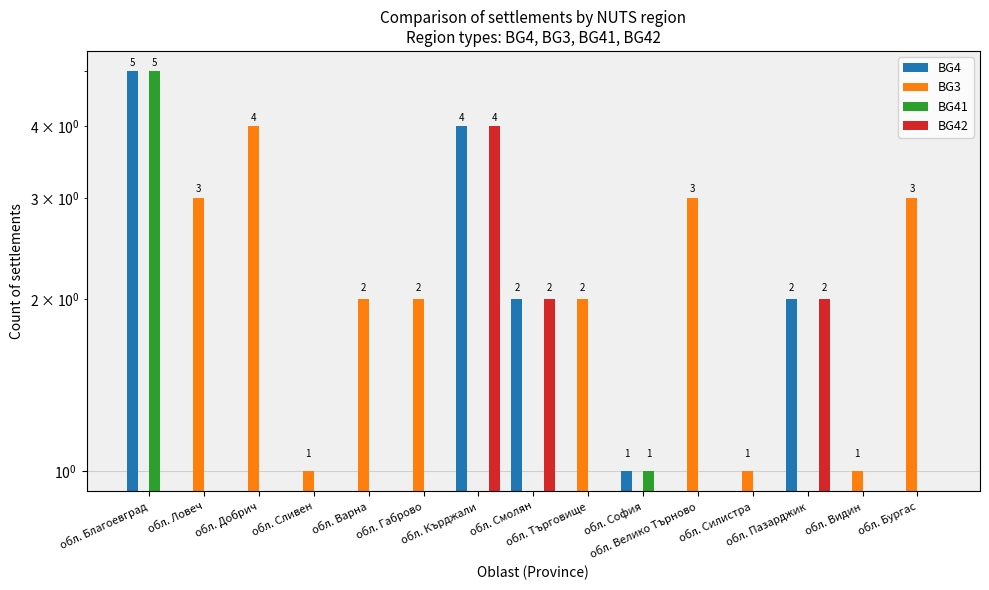

What is the sum of all BG3 values?

22